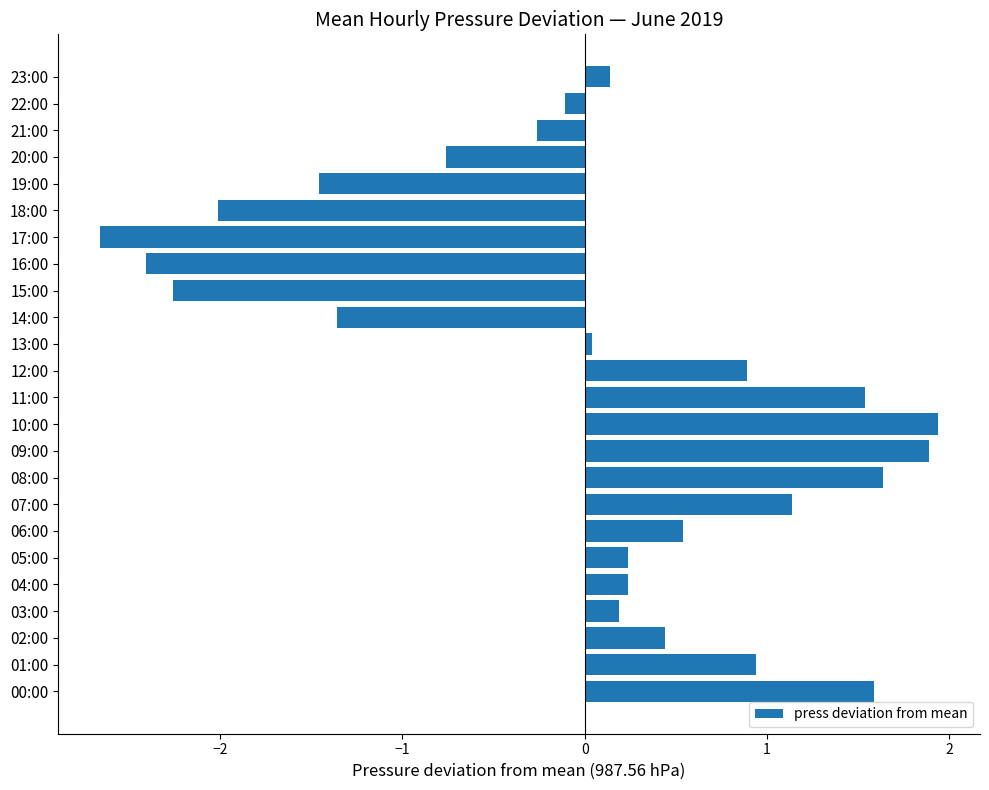

What is the sum of all values?

0.1